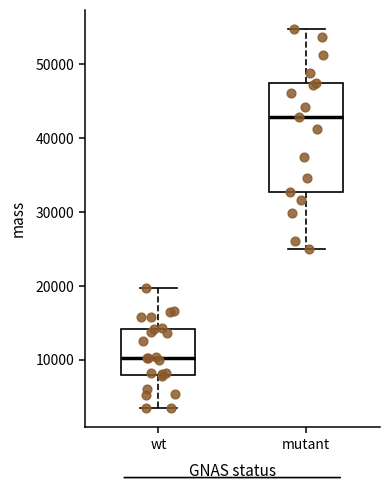

Where is the lower edge of the box for mutant on the y-axis? The values are not printed on the chart, so give them approximately, as read against the axis.

33000